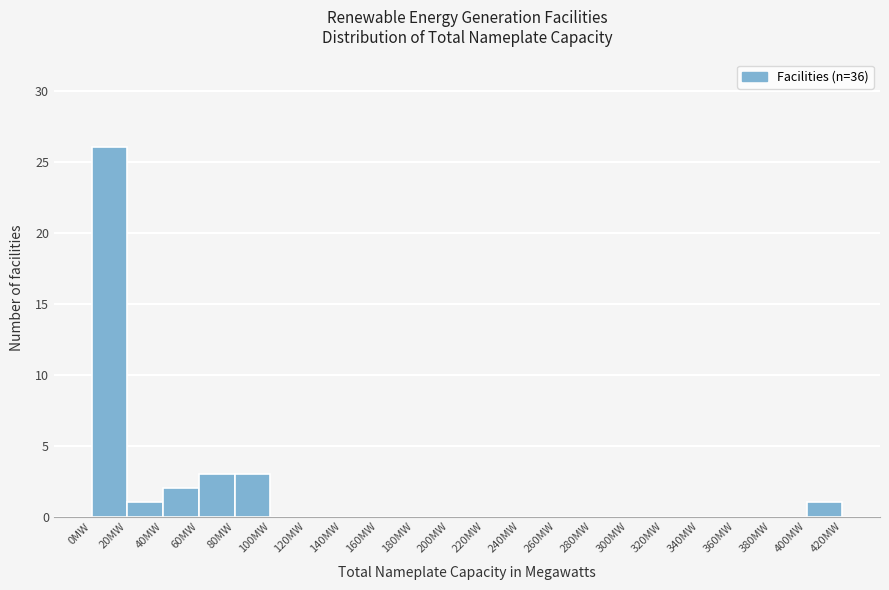

Reading left to right, list every bar in this chart as the range it spans on the x-axis followed by its height. The values are not printed on the chart, so give them approximately, as read against the axis.

0 to 20: 26
20 to 40: 1
40 to 60: 2
60 to 80: 3
80 to 100: 3
100 to 120: 0
120 to 140: 0
140 to 160: 0
160 to 180: 0
180 to 200: 0
200 to 220: 0
220 to 240: 0
240 to 260: 0
260 to 280: 0
280 to 300: 0
300 to 320: 0
320 to 340: 0
340 to 360: 0
360 to 380: 0
380 to 400: 0
400 to 420: 1